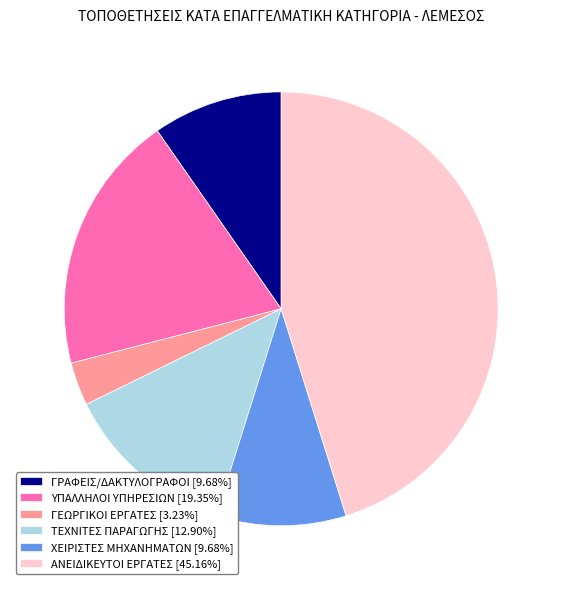

Do ΑΝΕΙΔΙΚΕΥΤΟΙ ΕΡΓΑΤΕΣ [45.16%] and ΓΡΑΦΕΙΣ/ΔΑΚΤΥΛΟΓΡΑΦΟΙ [9.68%] together represent more than half of the pie?

Yes